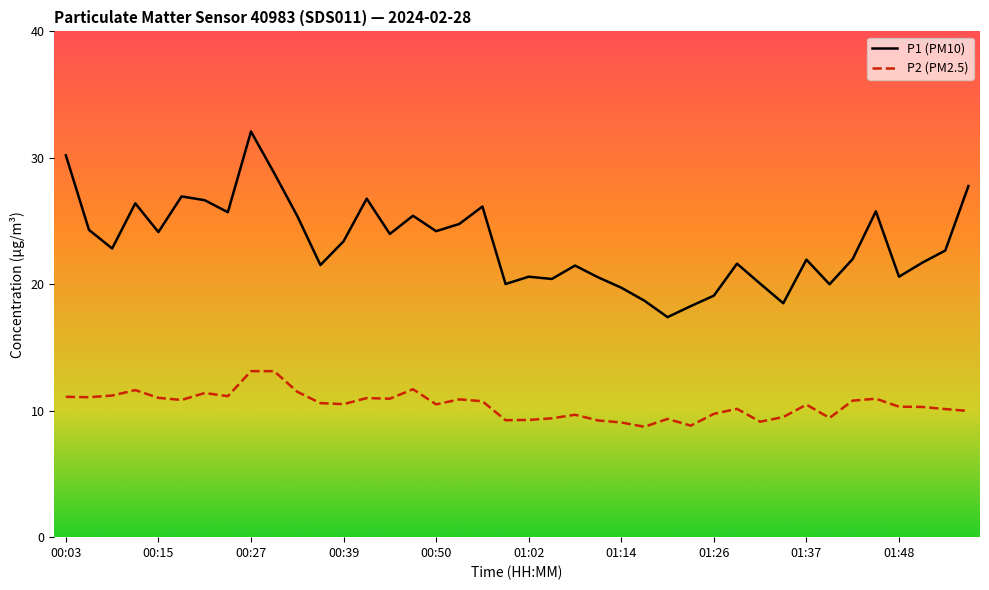

What is the minimum value shown in the chart?

8.7